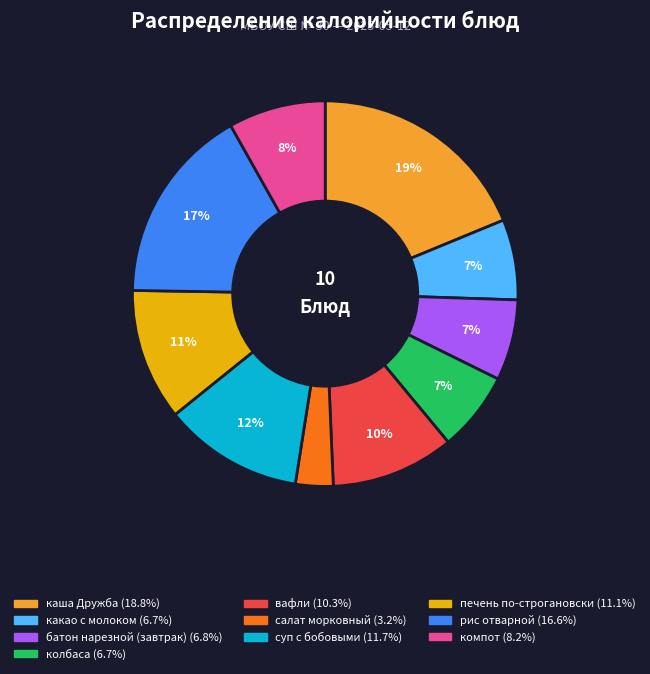

Which category has the biggest portion of the pie?

каша Дружба